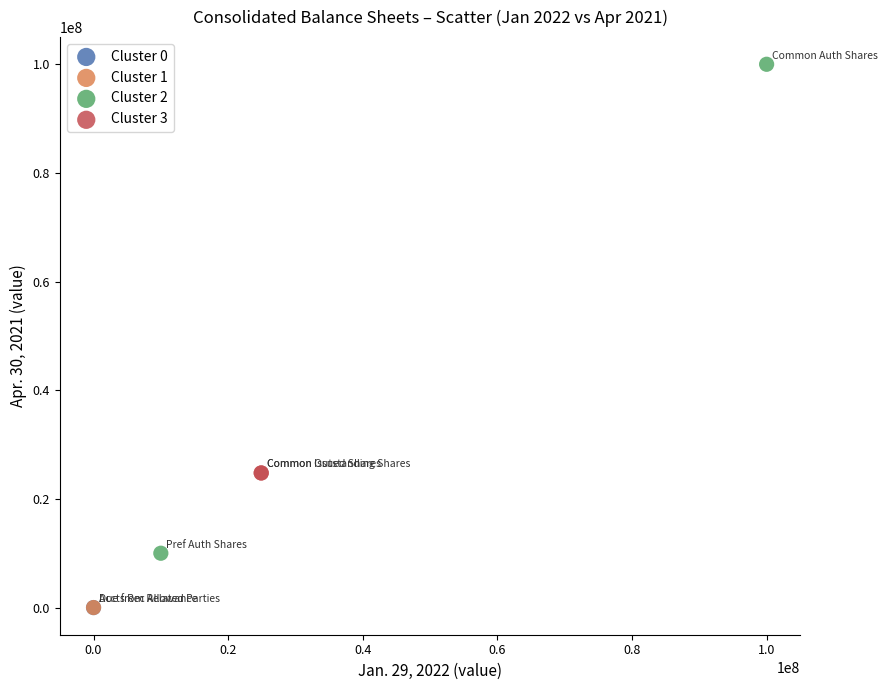

What are all the series names shown in the legend?

Cluster 0, Cluster 1, Cluster 2, Cluster 3